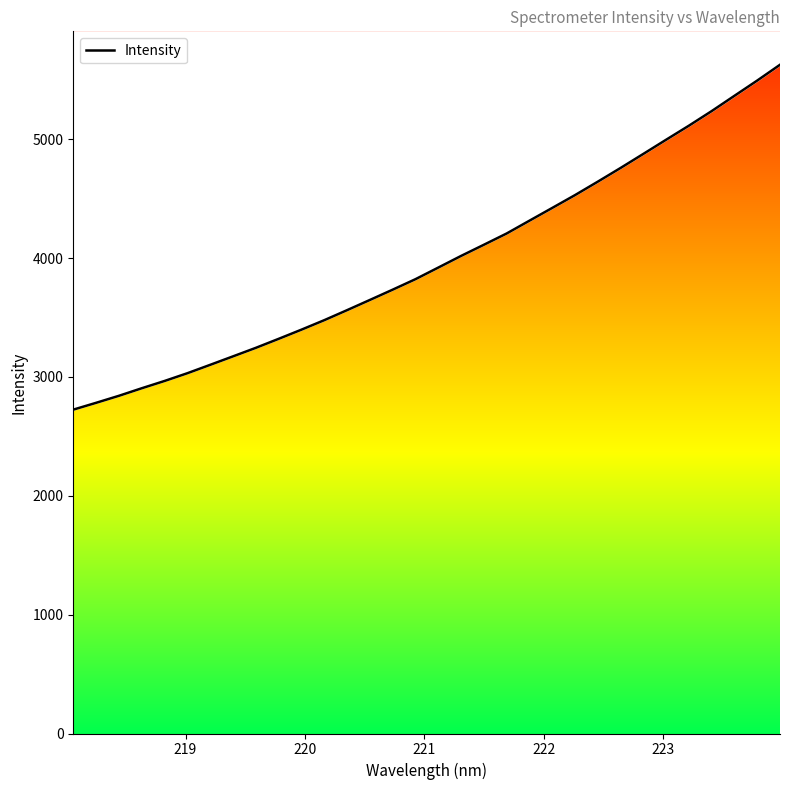

What is the sum of all values?

127358.3